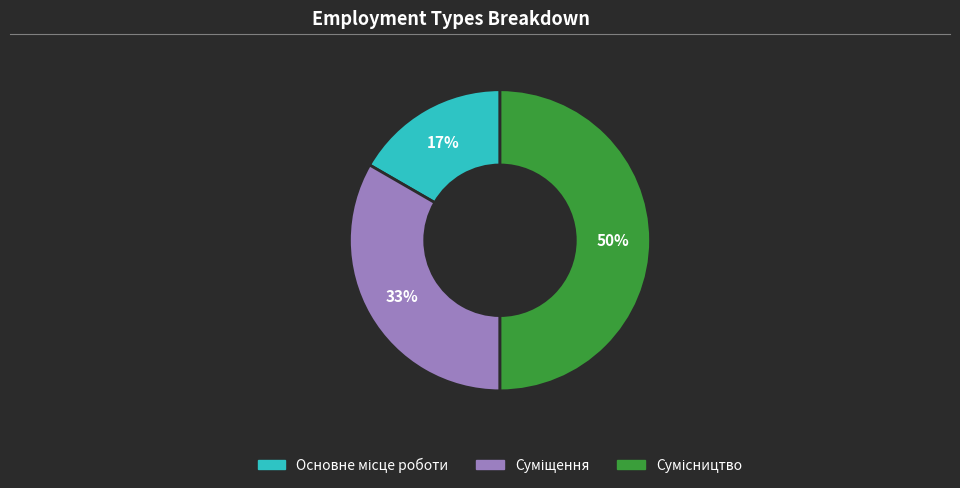

To the nearest percent, what is the average slice percentage?

33%